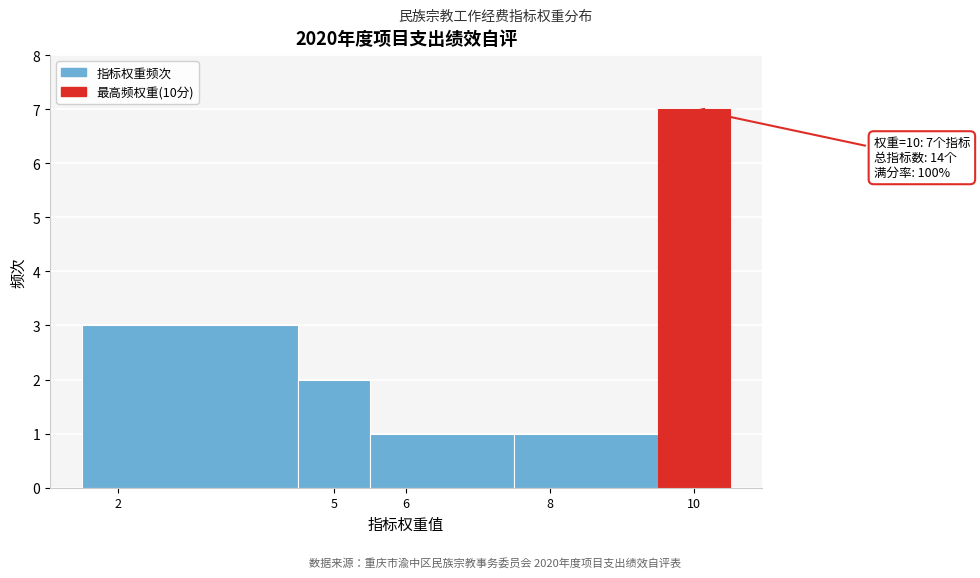

Which range on the x-axis has the tallest bar?

9.5 to 10.5